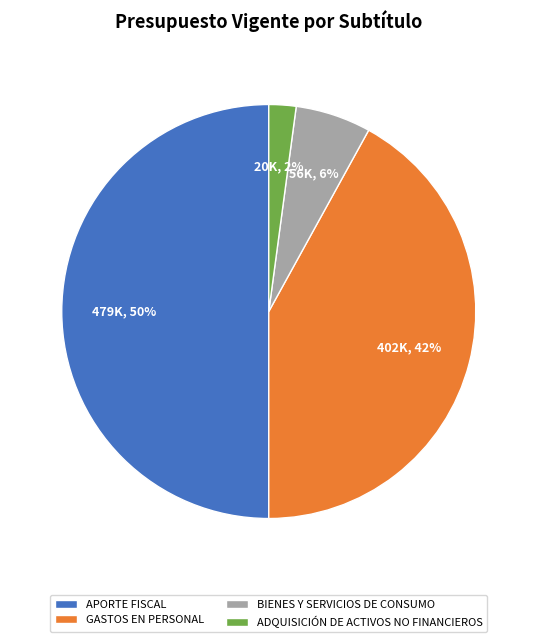

Rank the categories by value from lowest to highest.

ADQUISICIÓN DE ACTIVOS NO FINANCIEROS, BIENES Y SERVICIOS DE CONSUMO, GASTOS EN PERSONAL, APORTE FISCAL